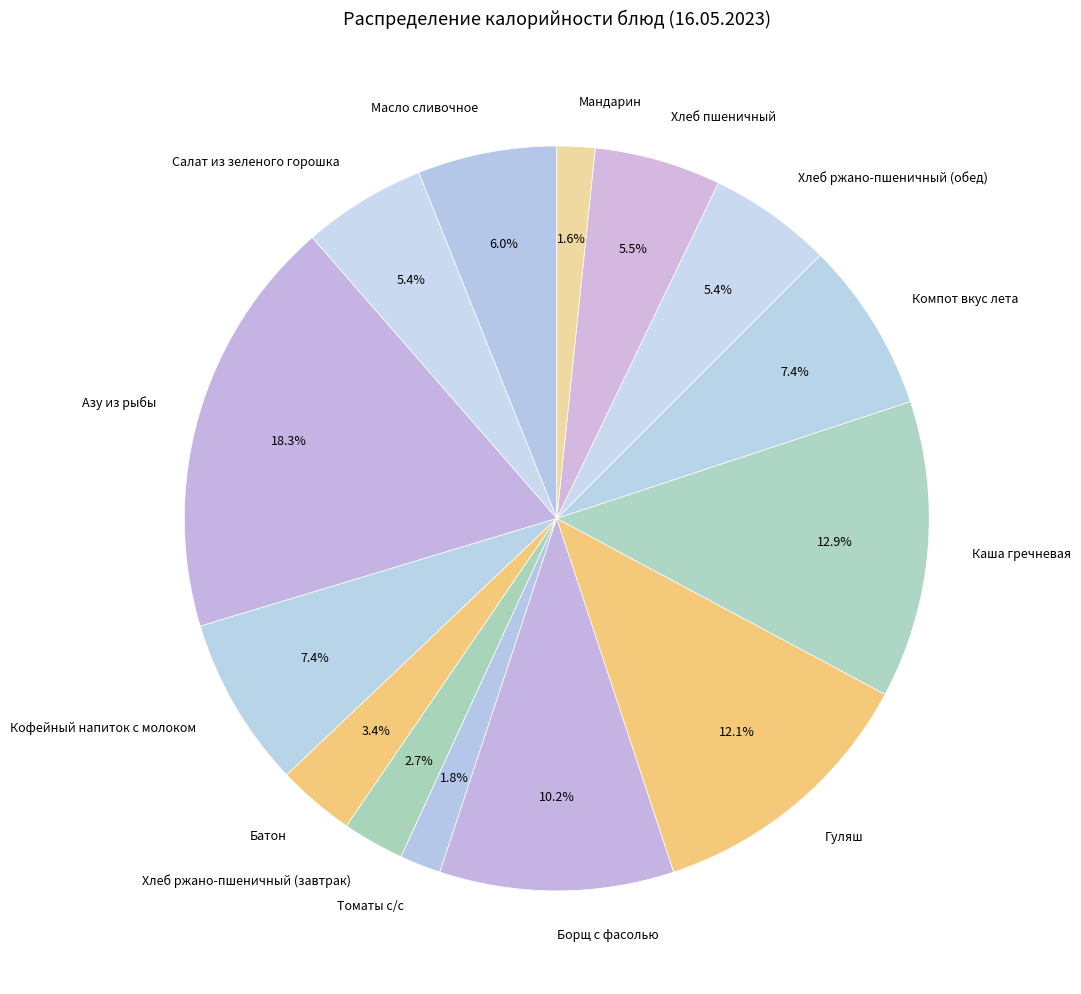

Combined, do Батон and Хлеб ржано-пшеничный (обед) account for over 50%?

No